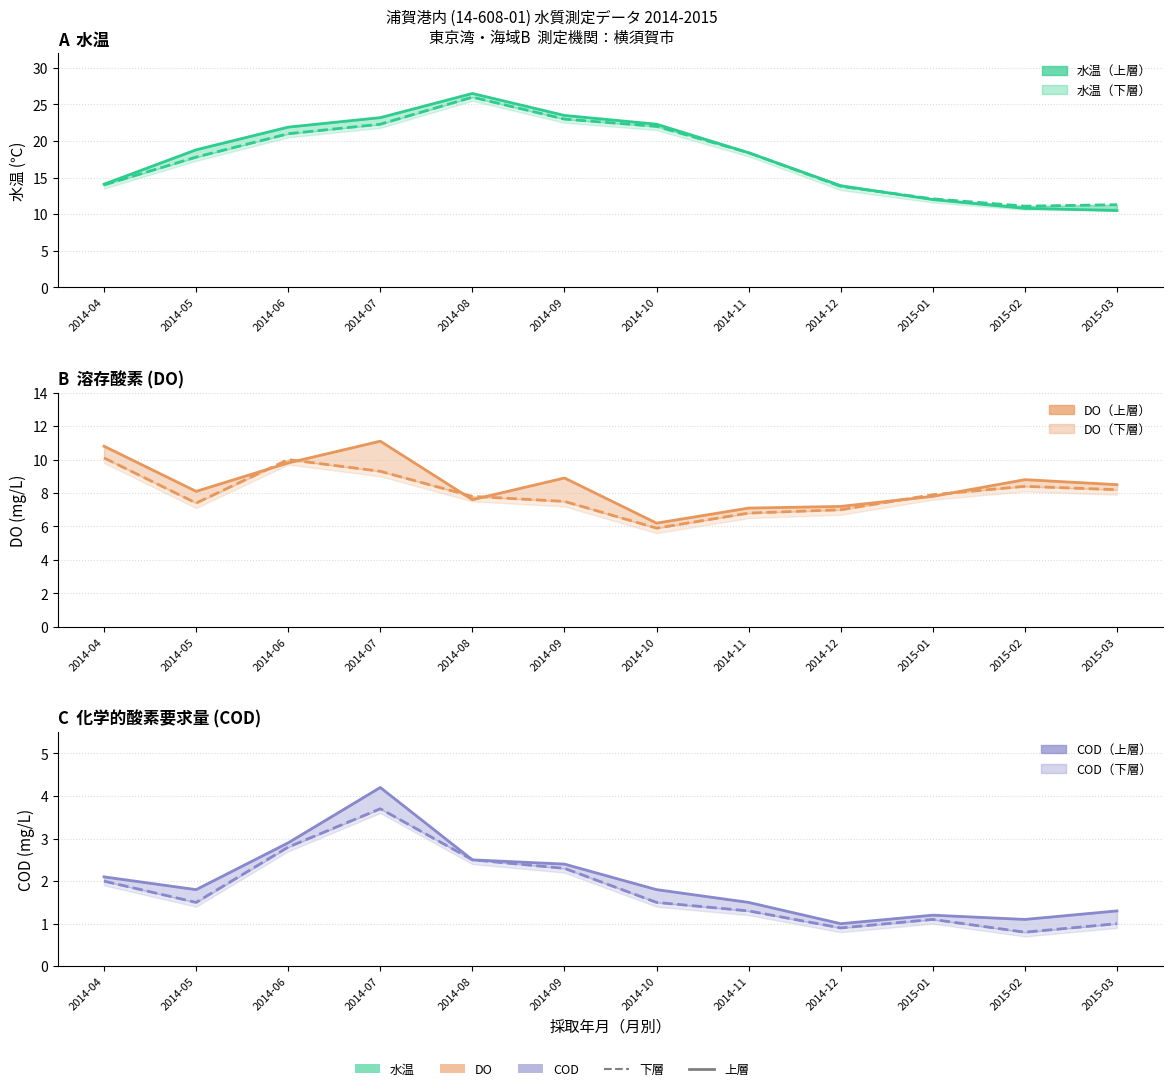

What position from the right is 2015-01?

3